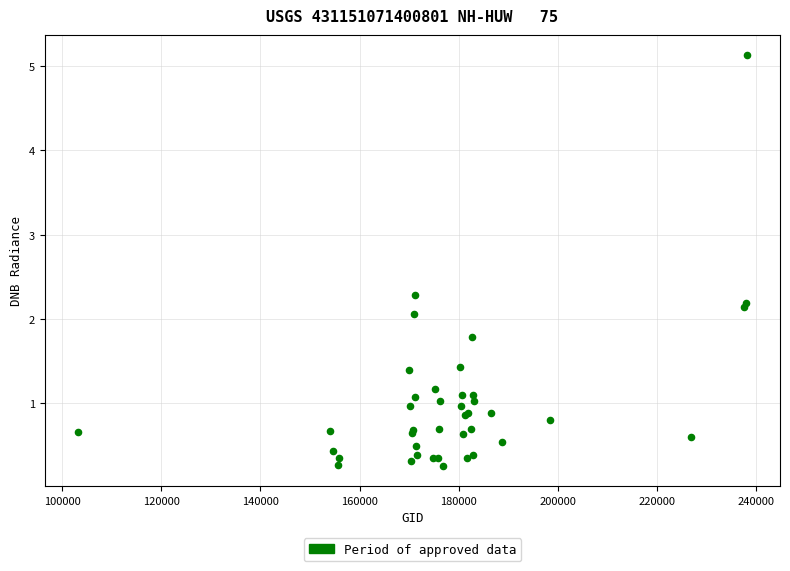

What Y value in the scatter plot is closest to 2?

2.1